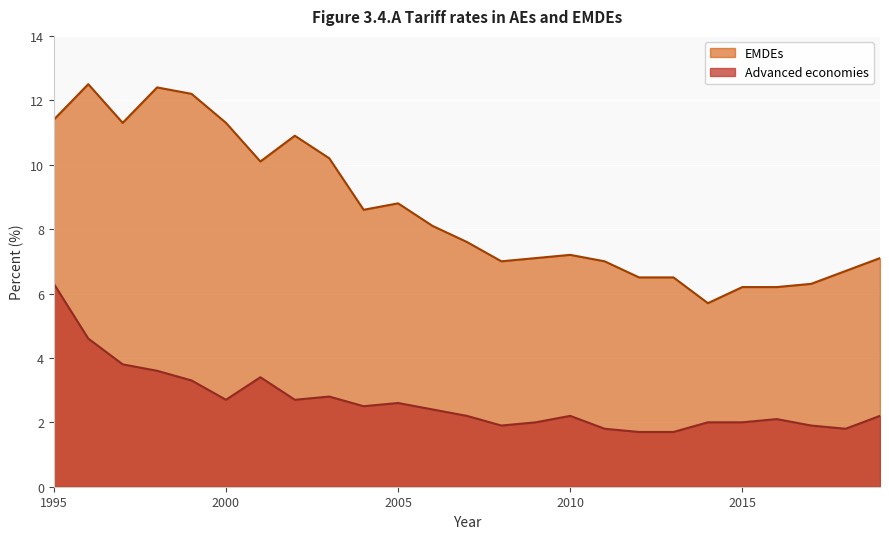

In Advanced economies, how many points are lower than both neighbors (excluding endpoints)?

5